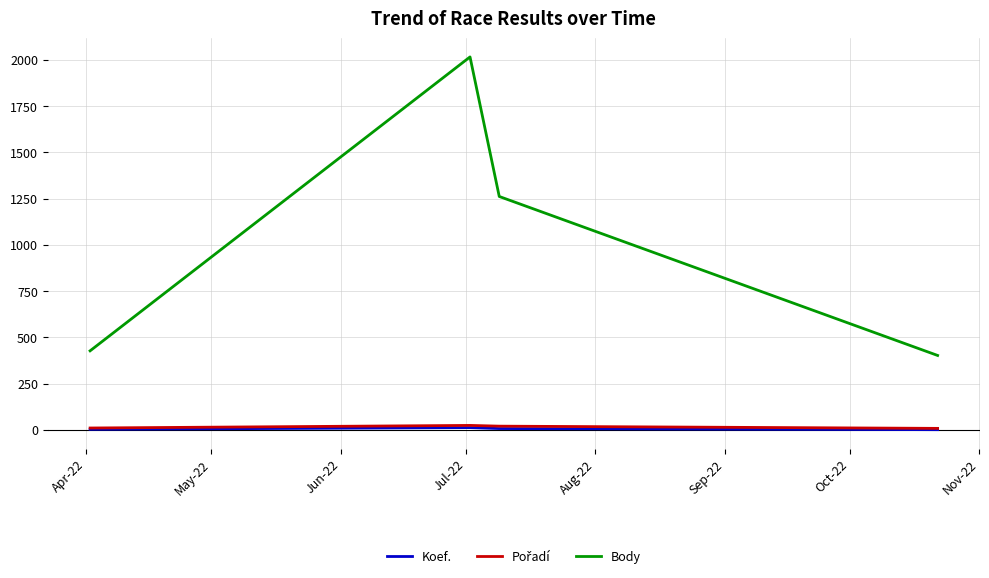

True or false: Body and Koef. intersect in this chart.

False